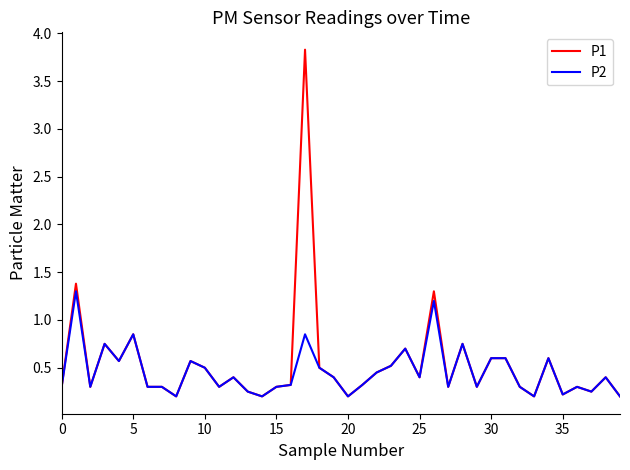

At how many categories does at least one series exceed 0?

40